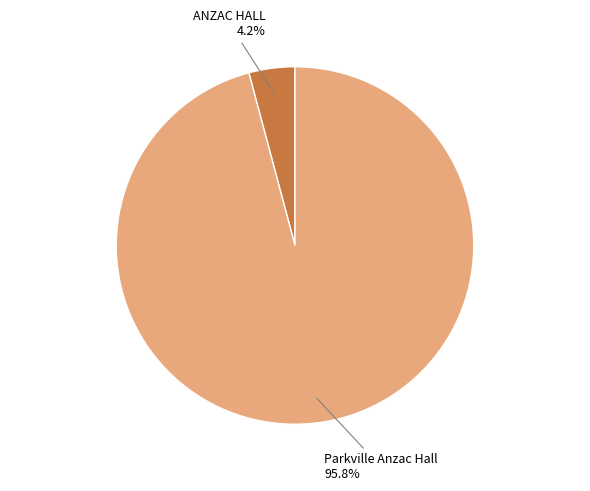

Does any single category account for the majority?

Yes